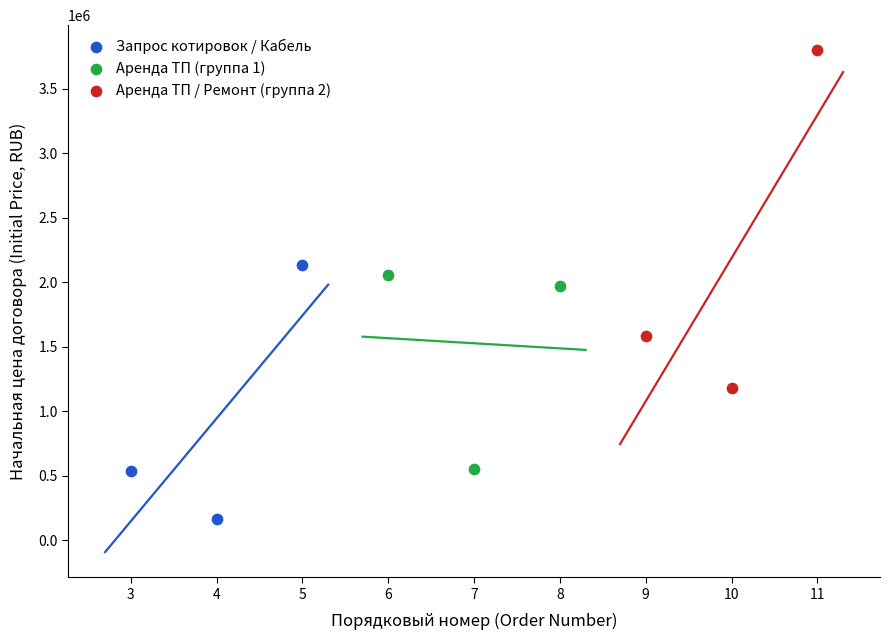

Which series has the largest Y range (max minus min)?

Аренда ТП / Ремонт (группа 2)